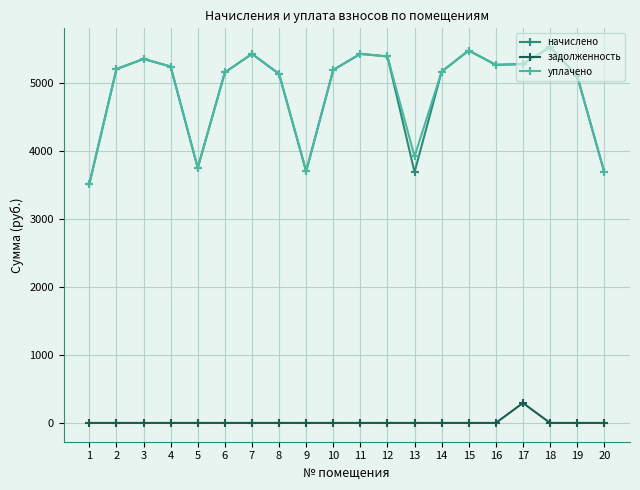

True or false: уплачено has a value of 5154.3 at 6.

True